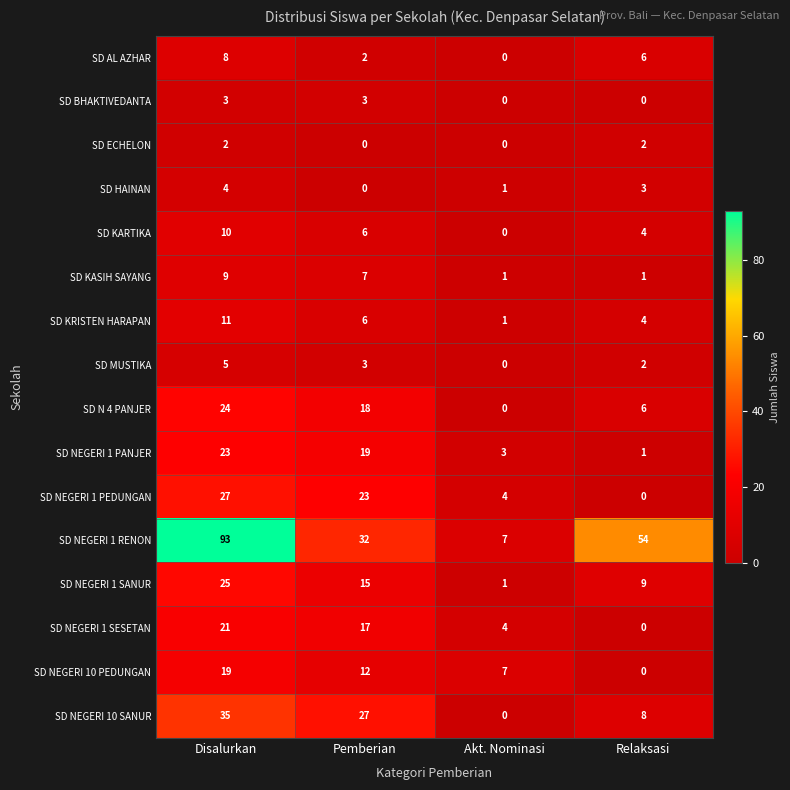

Rank the series by their maximum value, from highest to lowest.

SD NEGERI 1 RENON, SD NEGERI 10 SANUR, SD NEGERI 1 PEDUNGAN, SD NEGERI 1 SANUR, SD N 4 PANJER, SD NEGERI 1 PANJER, SD NEGERI 1 SESETAN, SD NEGERI 10 PEDUNGAN, SD KRISTEN HARAPAN, SD KARTIKA, SD KASIH SAYANG, SD AL AZHAR, SD MUSTIKA, SD HAINAN, SD BHAKTIVEDANTA, SD ECHELON